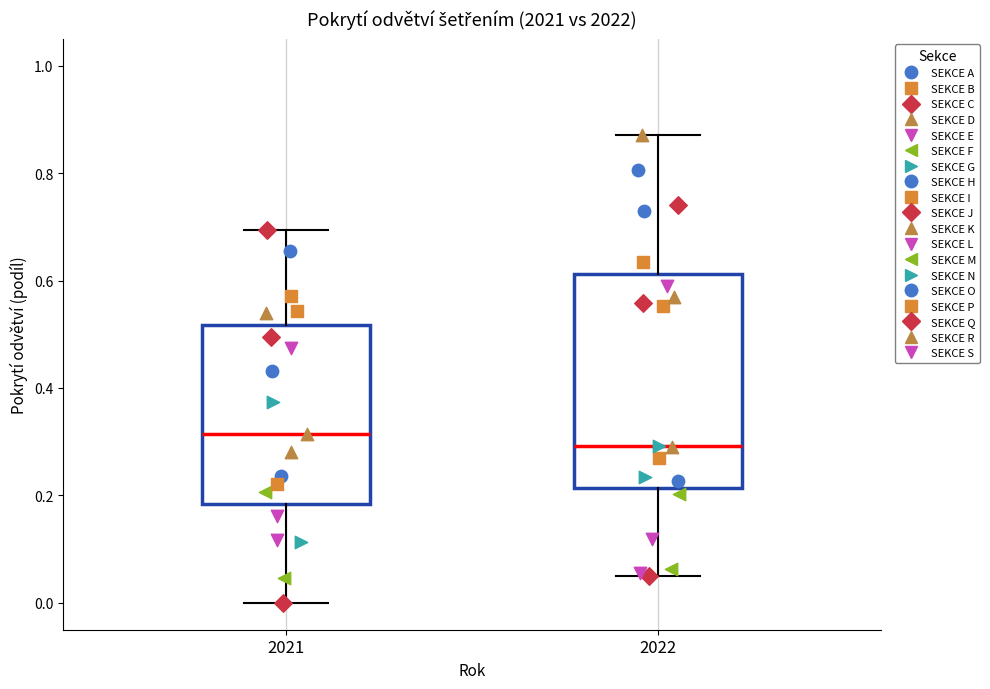

Where does the median line of the box at x = 2022 sit on the y-axis? The values are not printed on the chart, so give them approximately, as read against the axis.

0.30